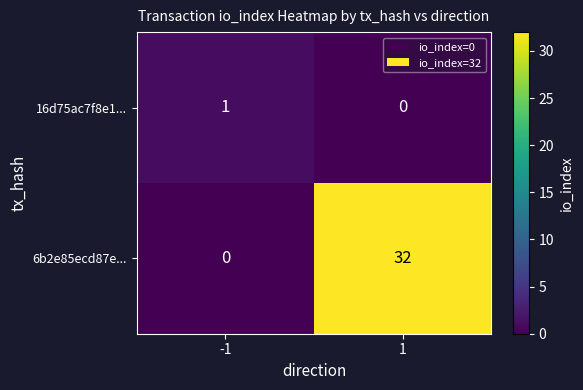

Rank the series at -1 from highest to lowest value.

16d75ac7f8e1..., 6b2e85ecd87e...